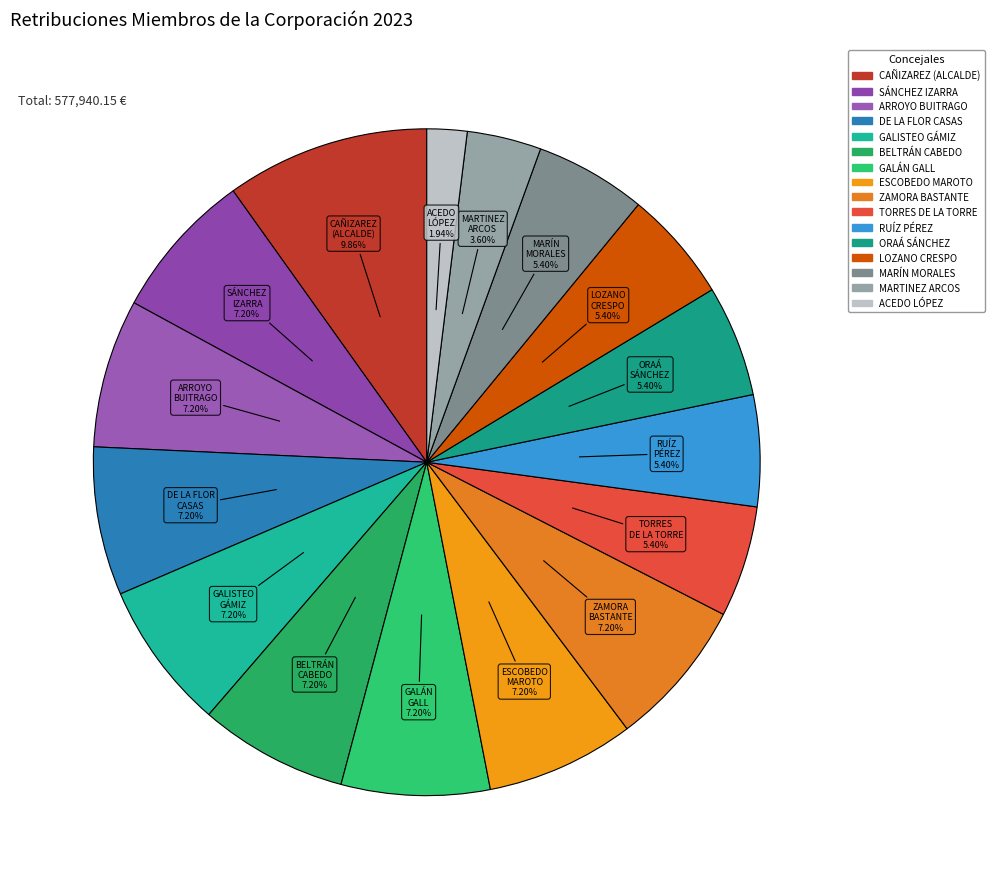

How many slices are in this pie chart?

16